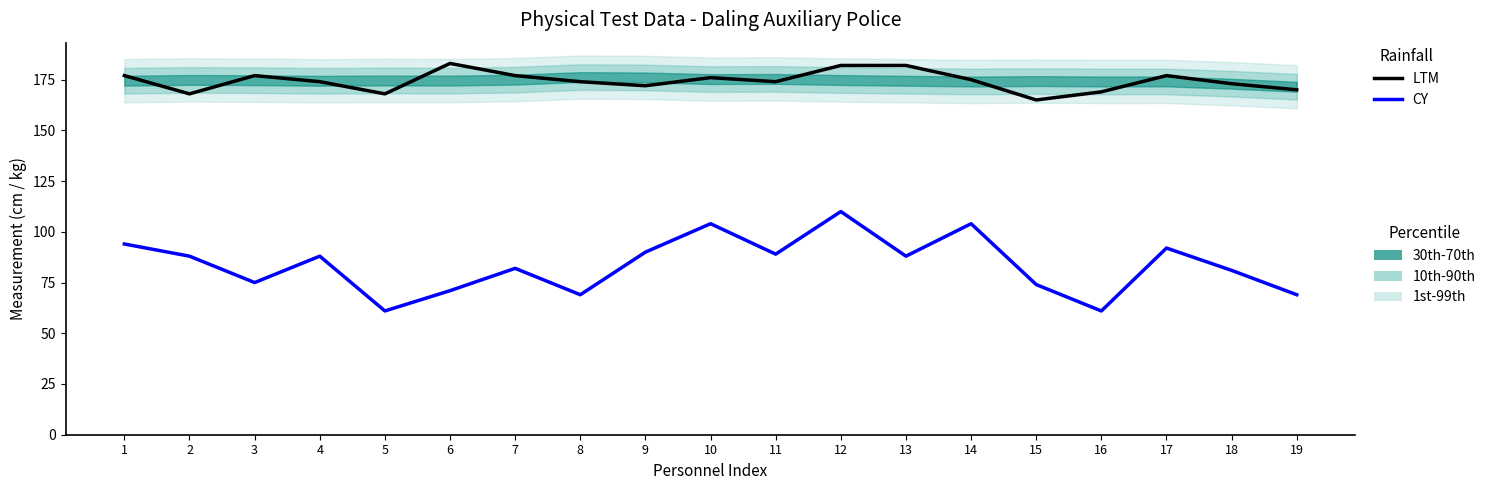

Between 8 and 12, which is larger?

12